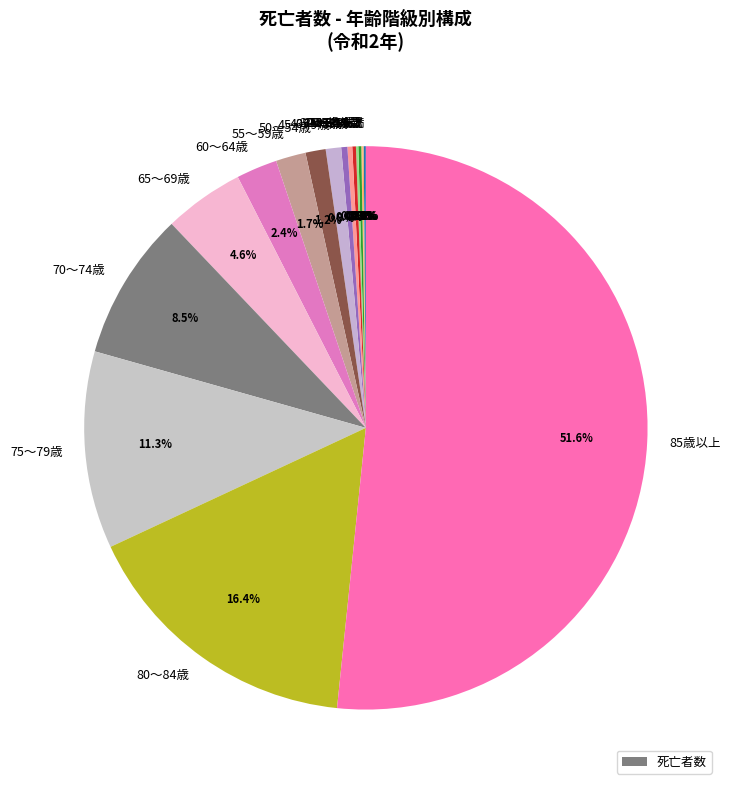

Which slice is the largest?

85歳以上